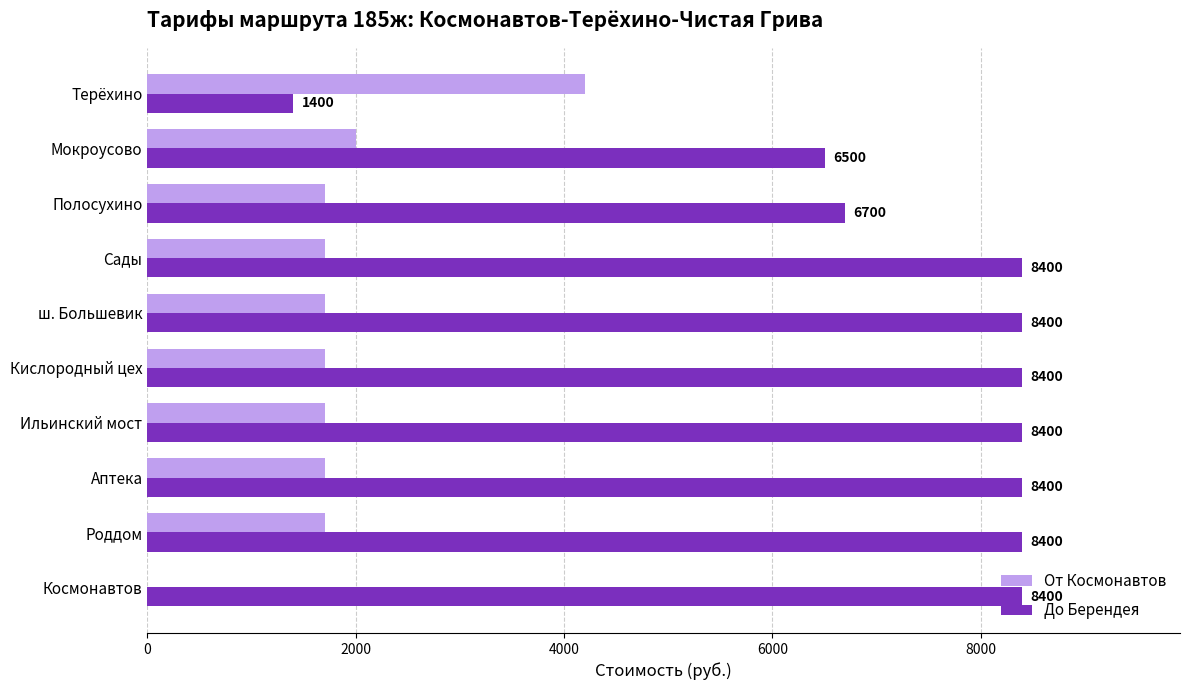

Which series has the largest range (max minus min)?

До Берендея